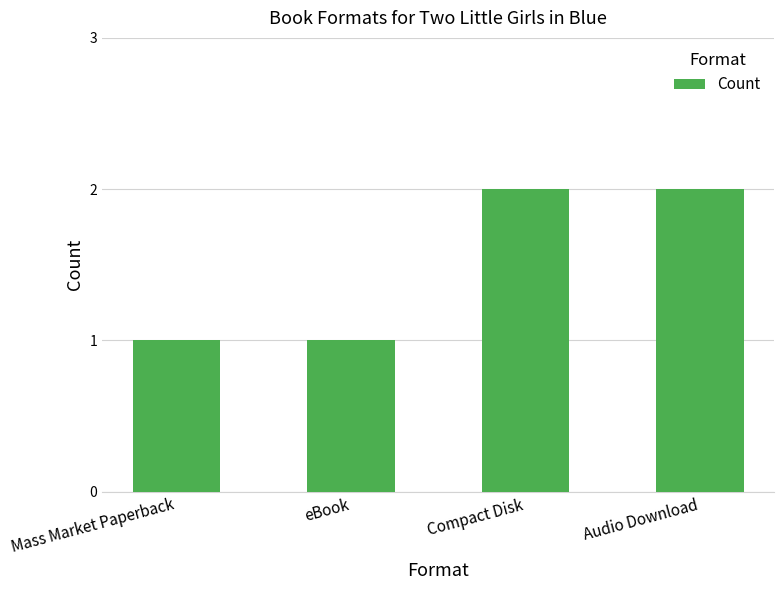

Reading left to right, transcribe all the data shown in this chart.

1	1	2	2